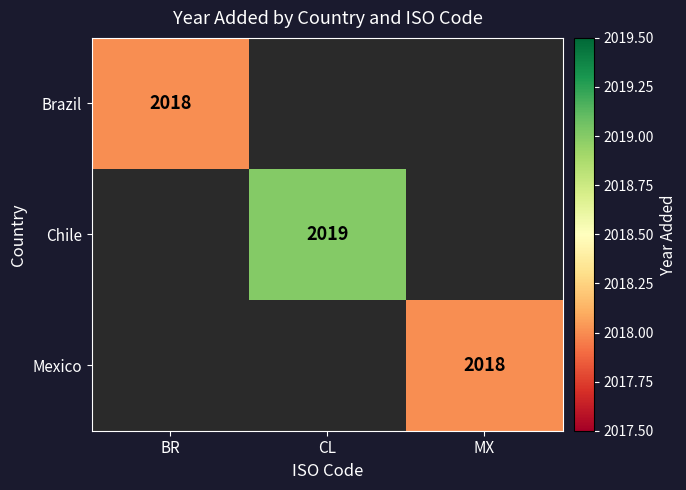

Rank the series by their maximum value, from highest to lowest.

Brazil, Chile, Mexico